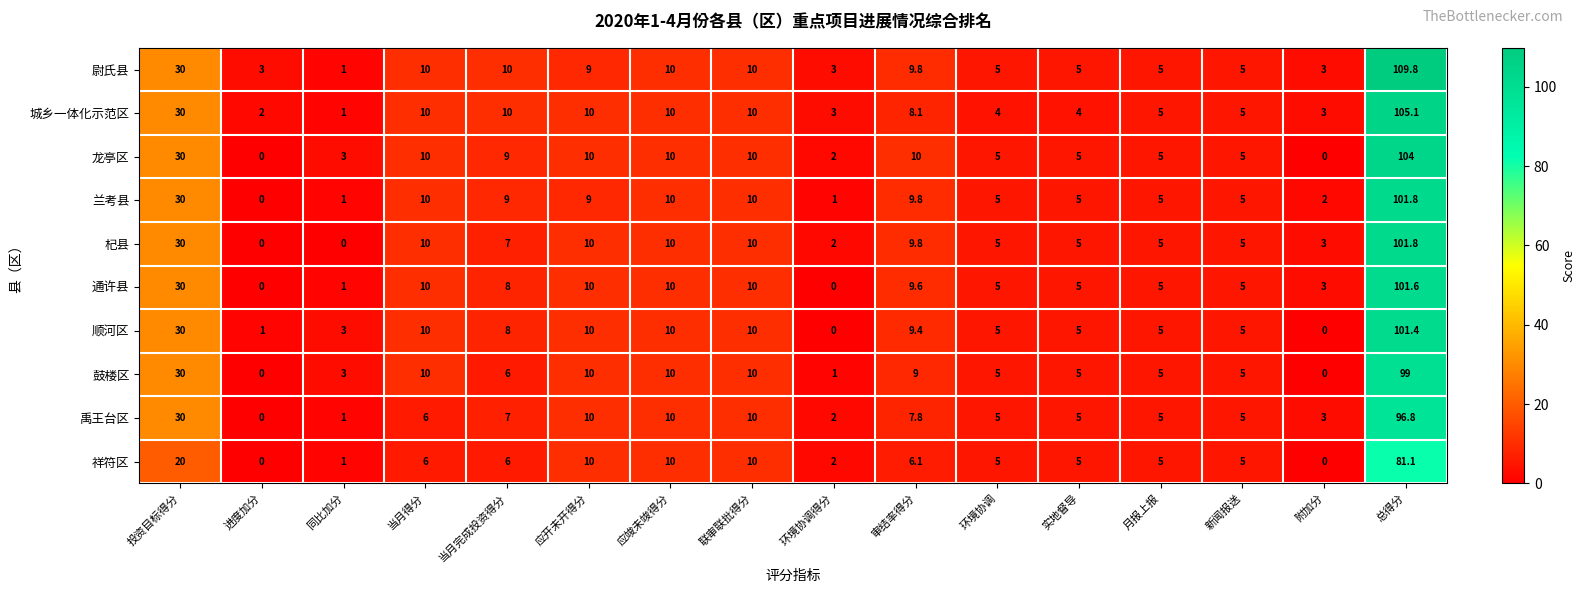

How many categories are shown in the chart?

16